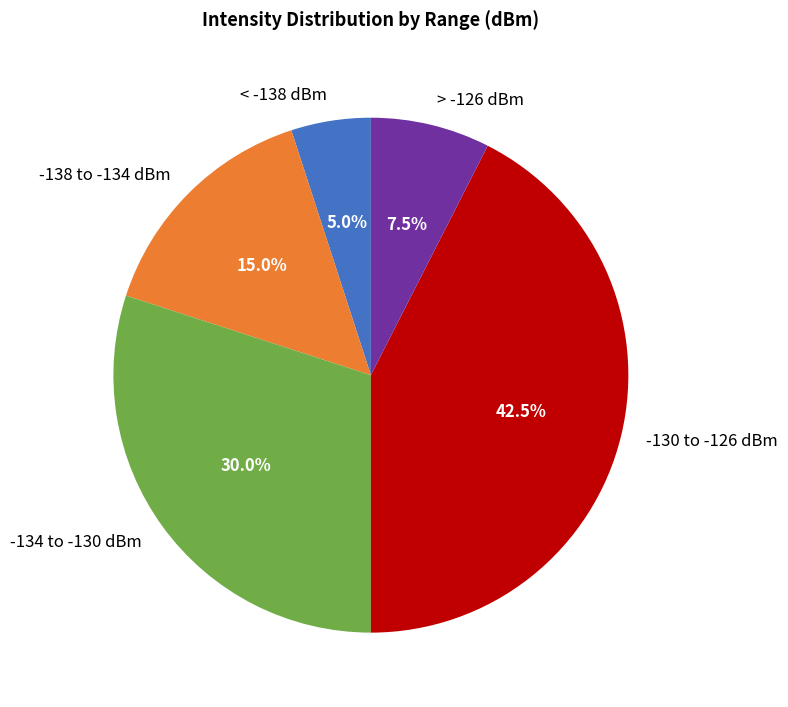

How much of the chart is everything except -130 to -126 dBm?

57.5%